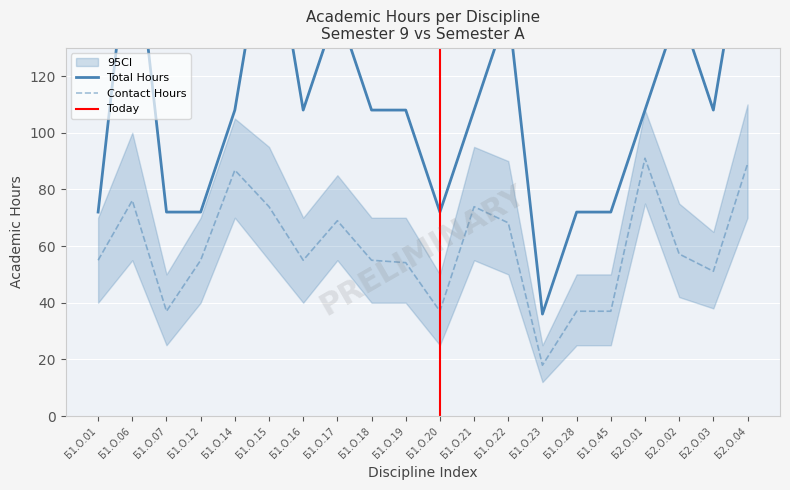

Where is the first local maximum for Total Hours?

Б1.О.06